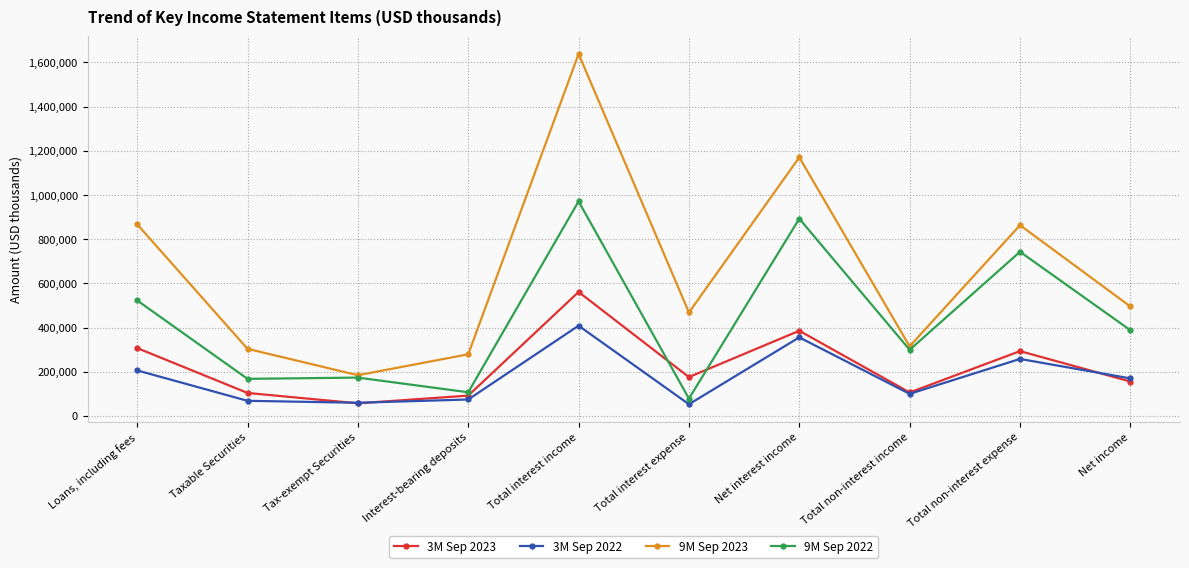

Count the number of data series in this chart.

4